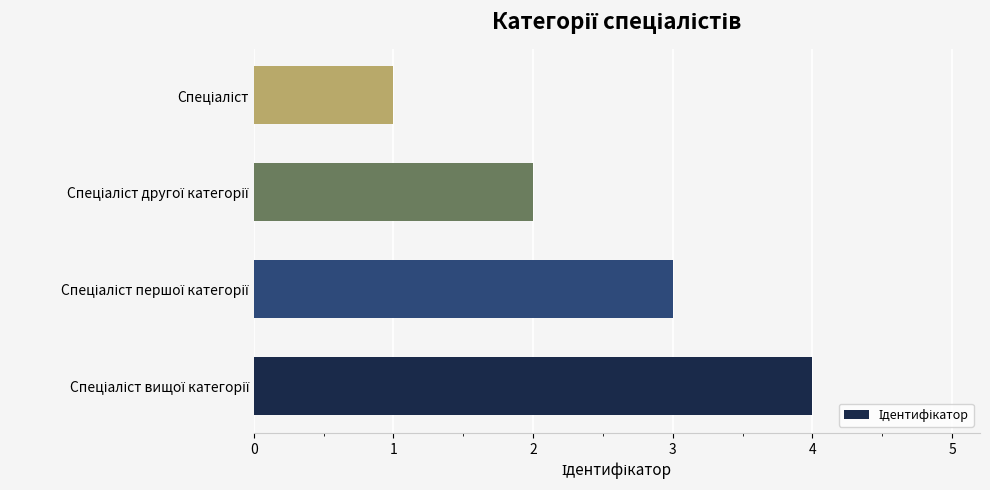

What is the greatest value displayed?

4